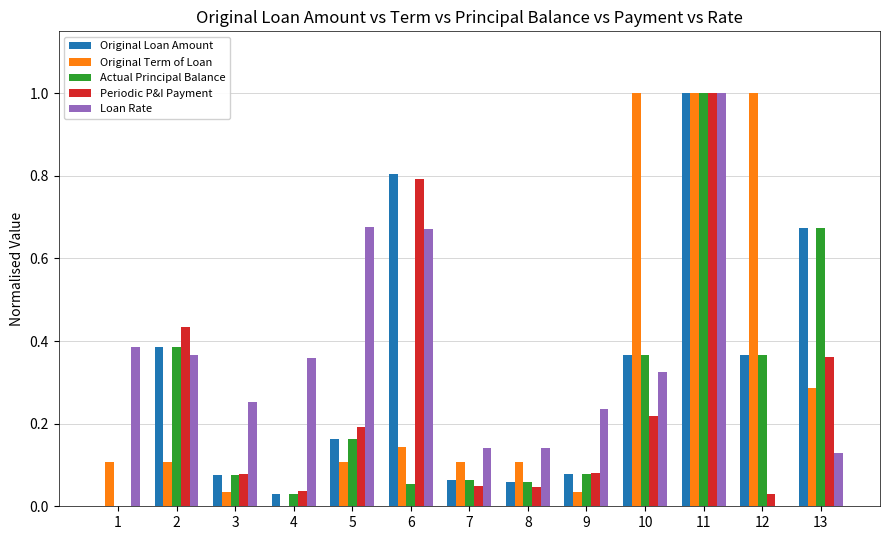

What are all the series names shown in the legend?

Original Loan Amount, Original Term of Loan, Actual Principal Balance, Periodic P&I Payment, Loan Rate